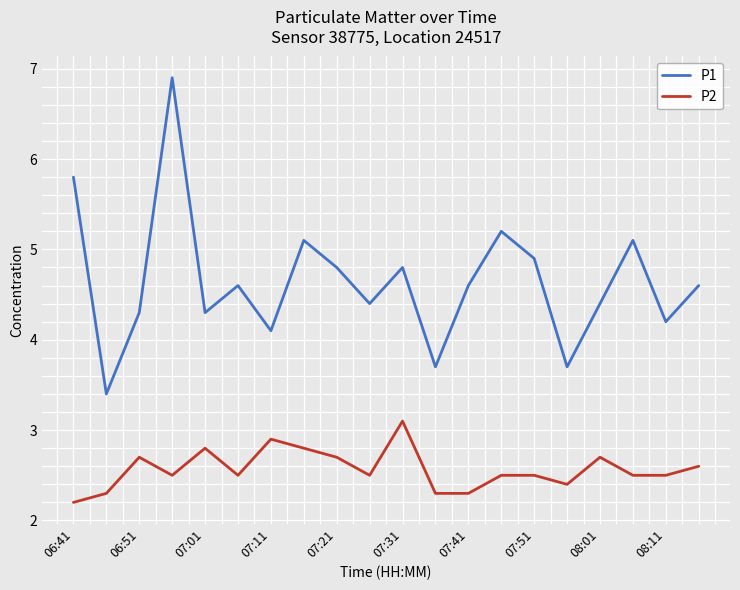

What is the difference between the maximum and minimum values in the P2 series?

0.9